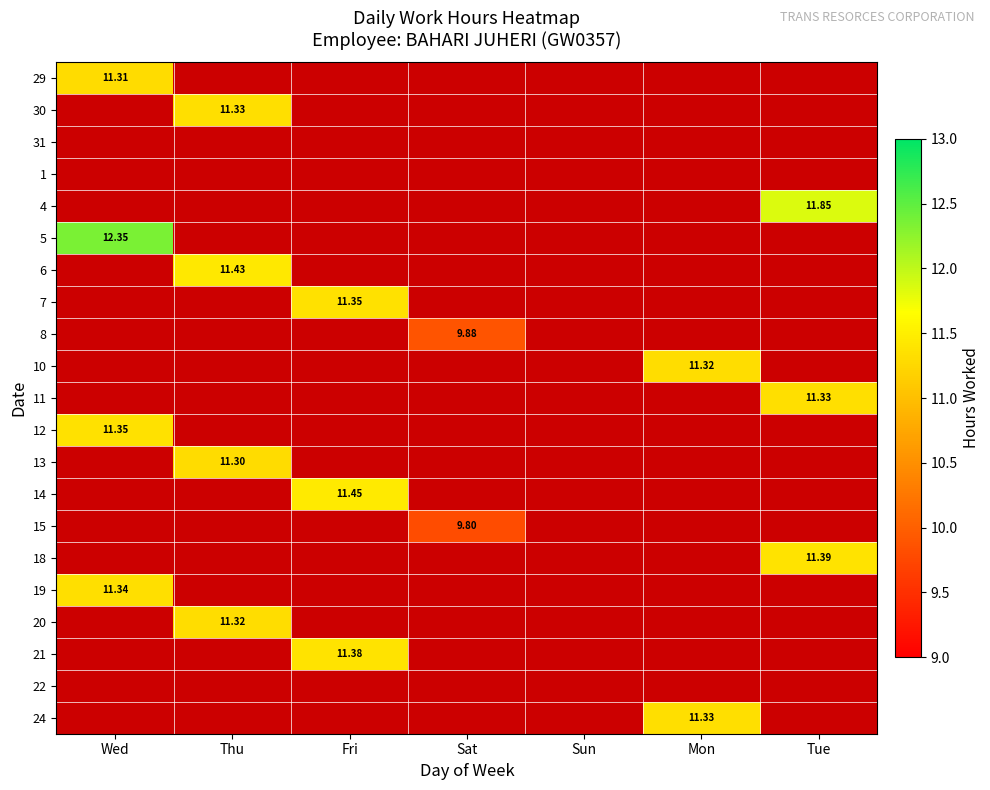

What is the spread (max minus min) of values at Thu?

11.4